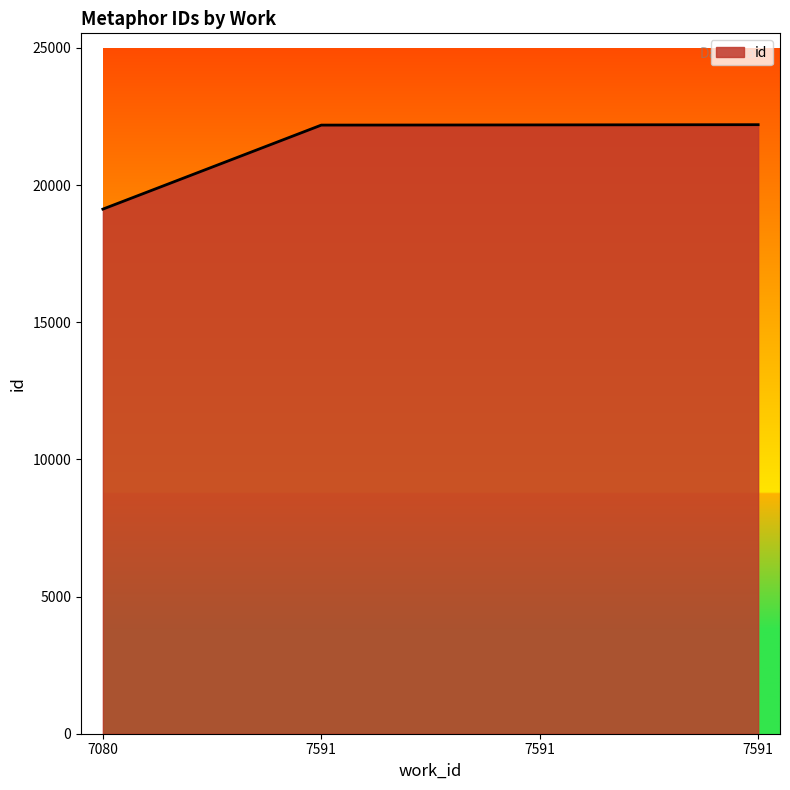

How many categories are shown in the chart?

4